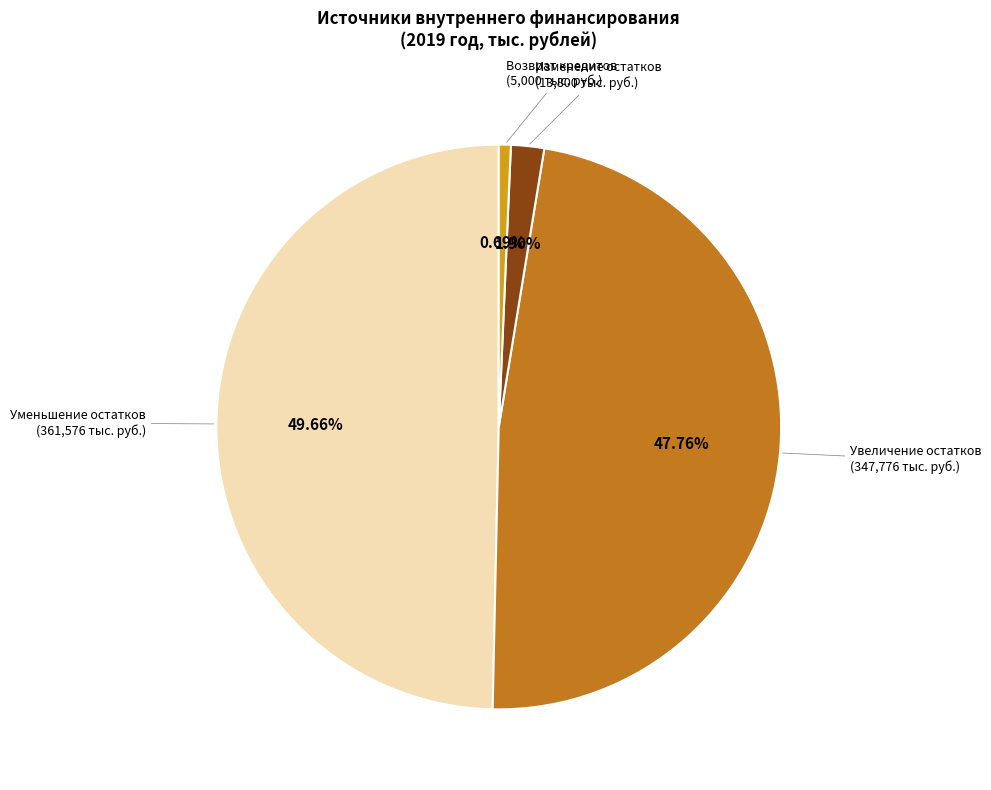

To the nearest percent, what is the difference between the largest and smallest slice percentages?

49%